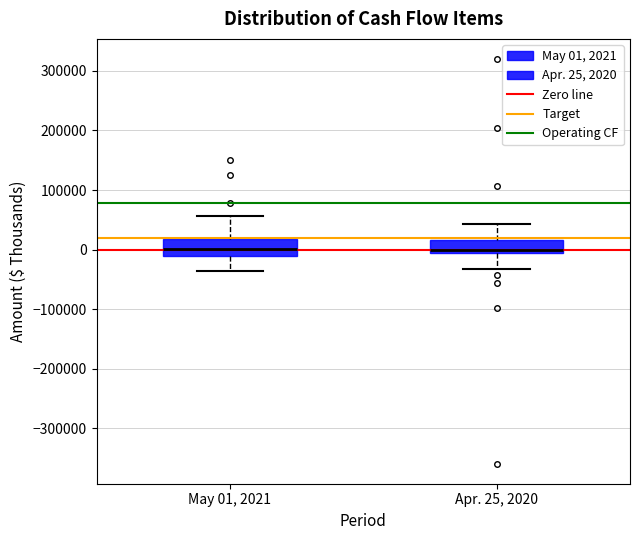

Reading left to right, read every box against the y-axis: the position of its median line, the range the box covers, and the ends of its whiskers. The values are not printed on the chart, so give them approximately, as read against the axis.

May 01, 2021: median 0, box -10000 to 20000, whiskers -40000 to 60000
Apr. 25, 2020: median 0, box -10000 to 20000, whiskers -30000 to 40000